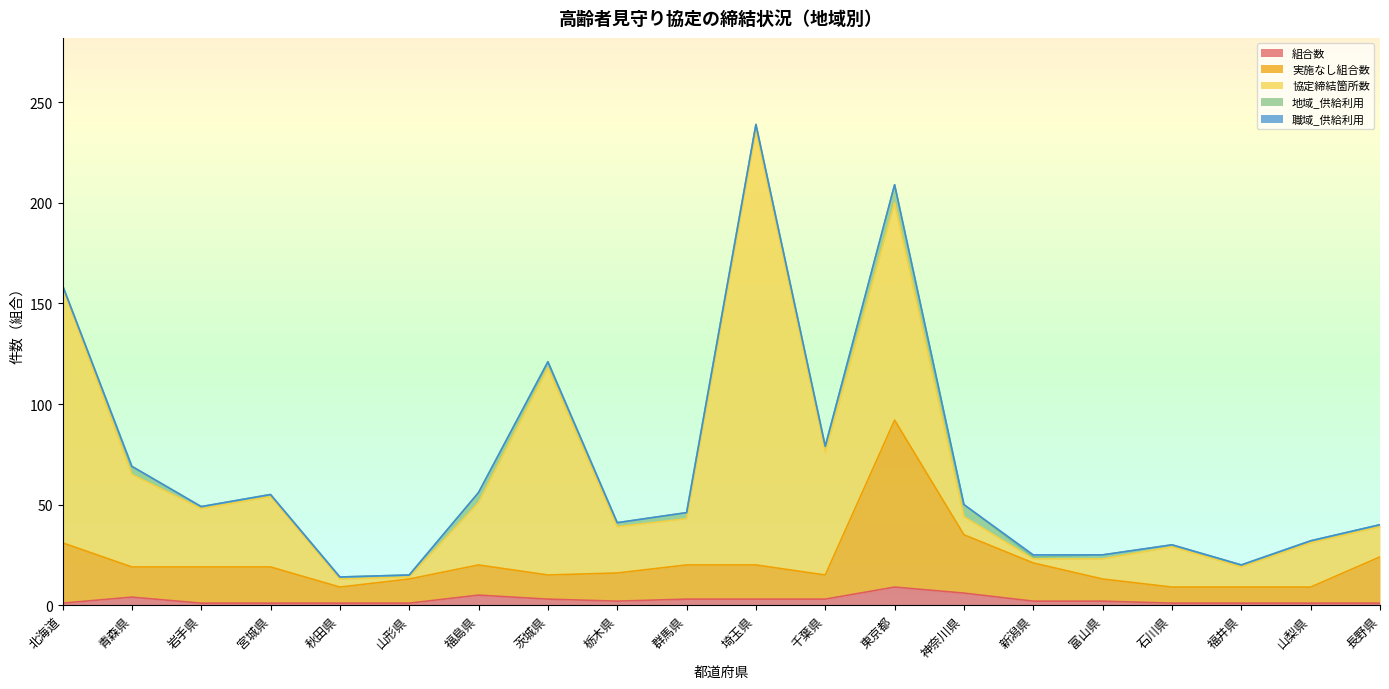

Does the chart display data point markers on the line(s)?

No